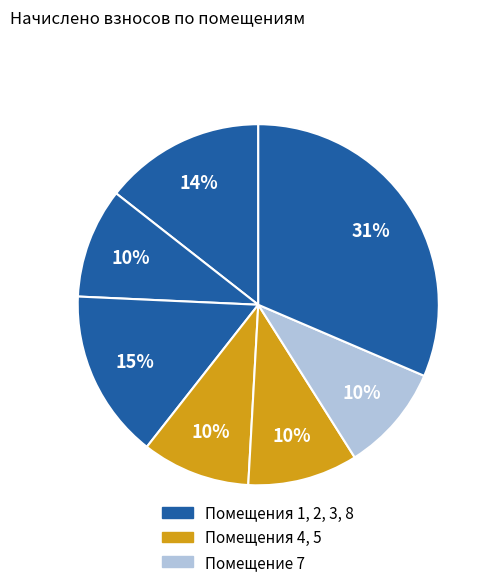

How many segments does this pie chart have?

7